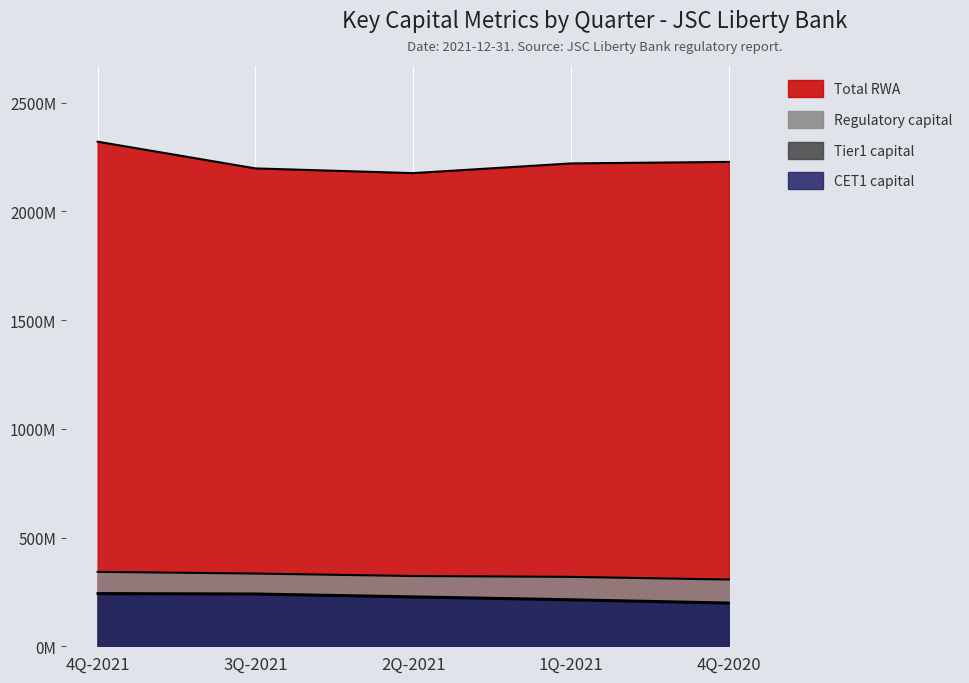

What is the difference between the Total RWA values at 3Q-2021 and 4Q-2020?

29915163.4